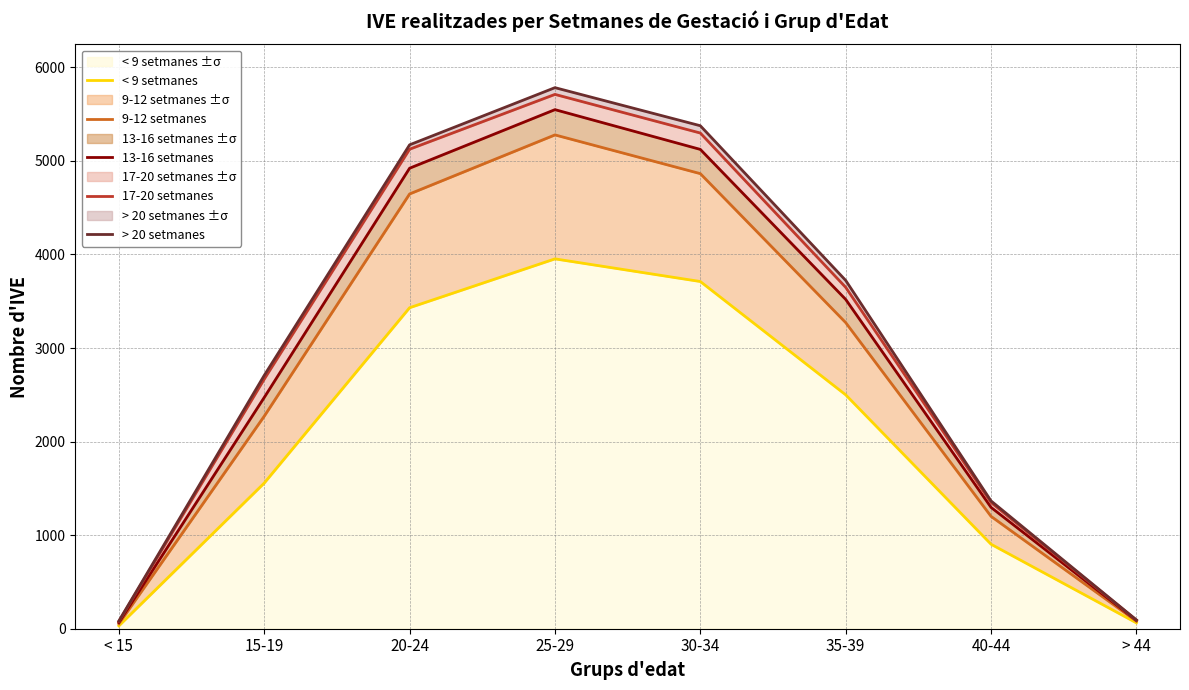

What is the label of the 5th point from the left?

30-34